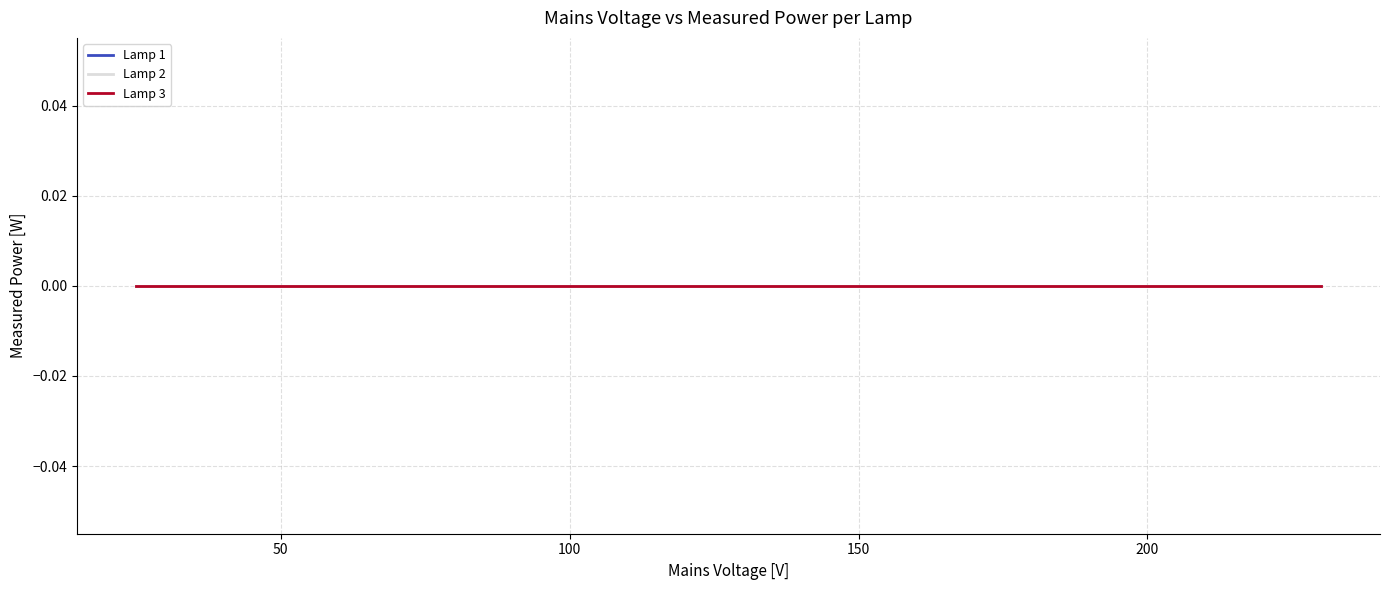

Rank the categories by Lamp 1 value from highest to lowest.

230, 225, 200, 175, 150, 125, 100, 75, 50, 25